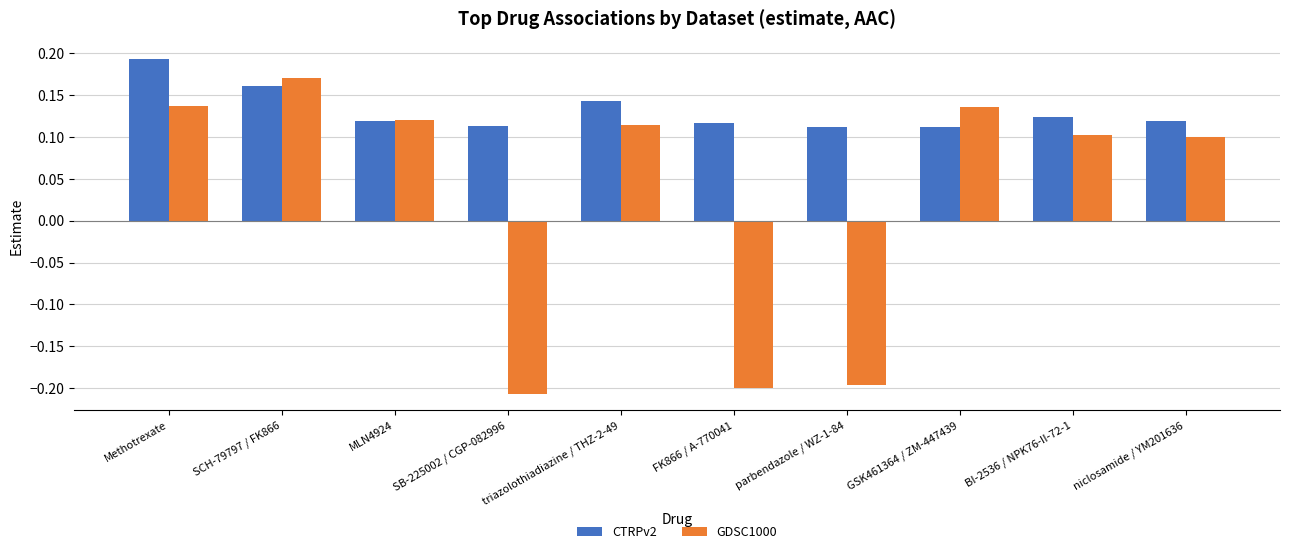

Which label corresponds to the largest value in the chart?

Methotrexate